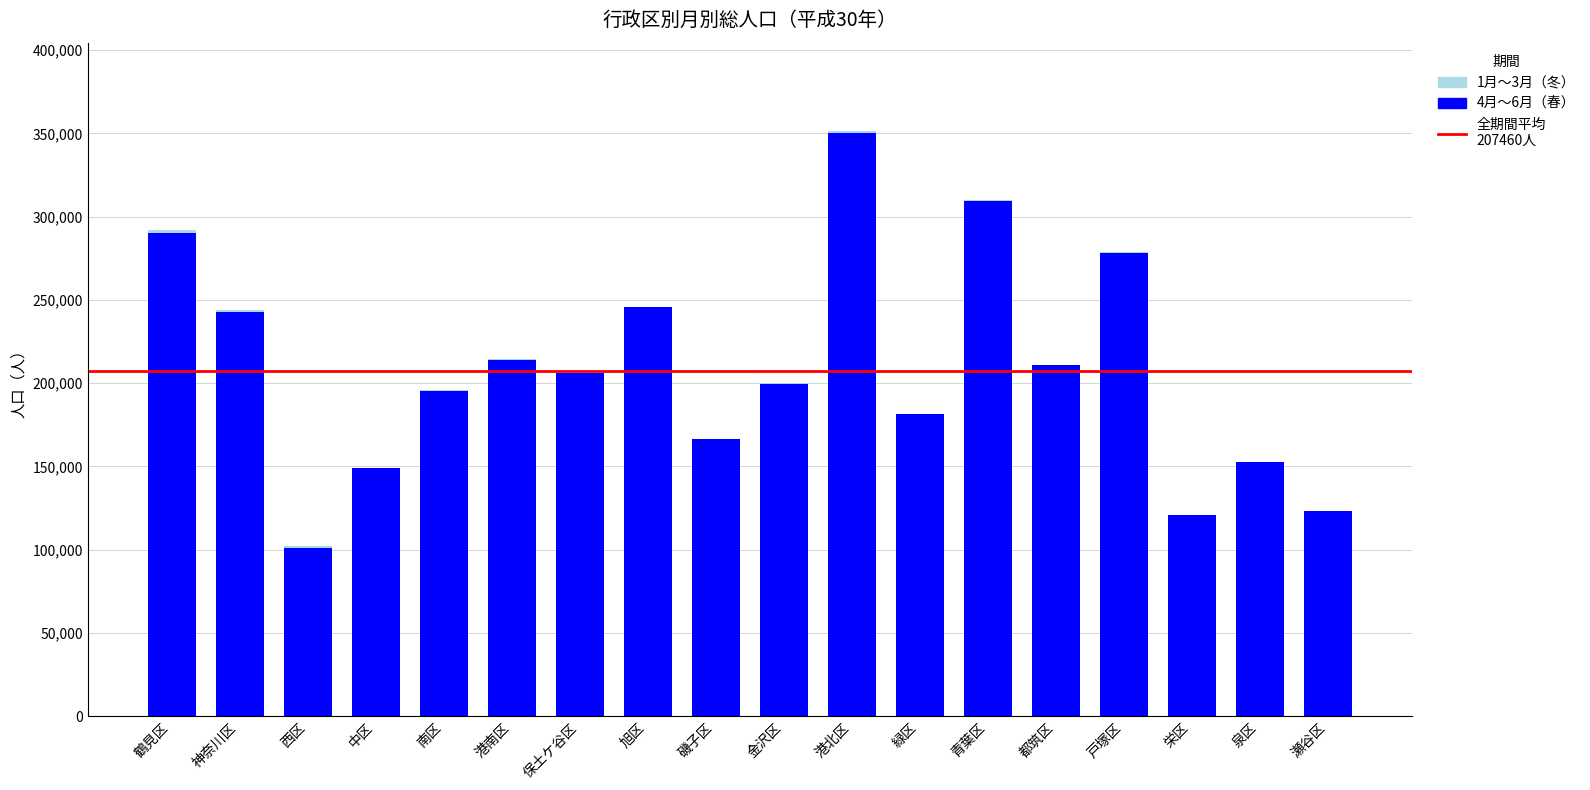

What is the maximum value for 4月〜6月（春）?

350184.3